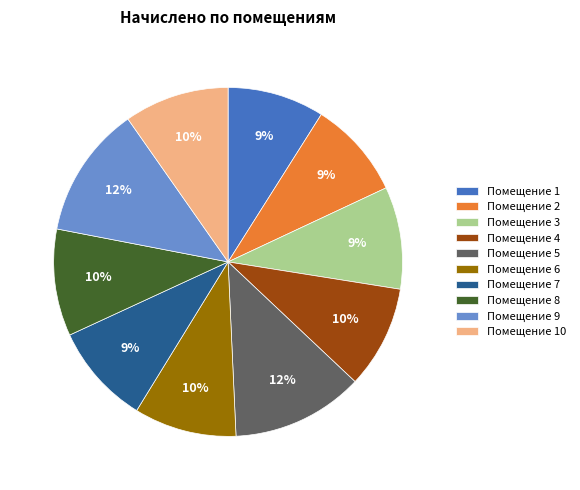

To the nearest percent, what is the average slice percentage?

10%